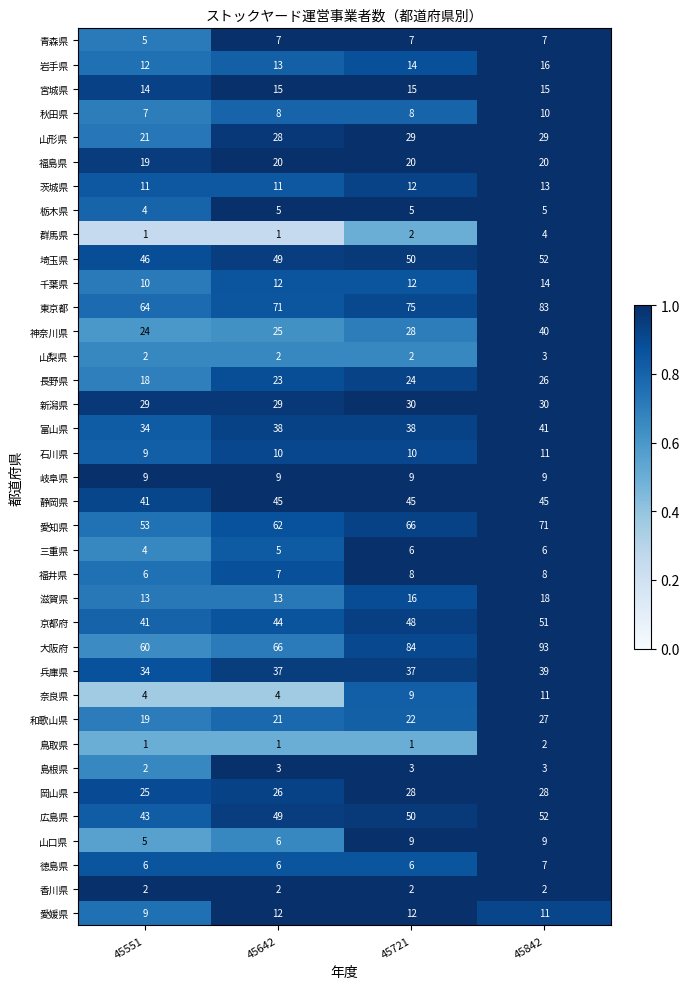

Which series has the largest total across all categories?

大阪府